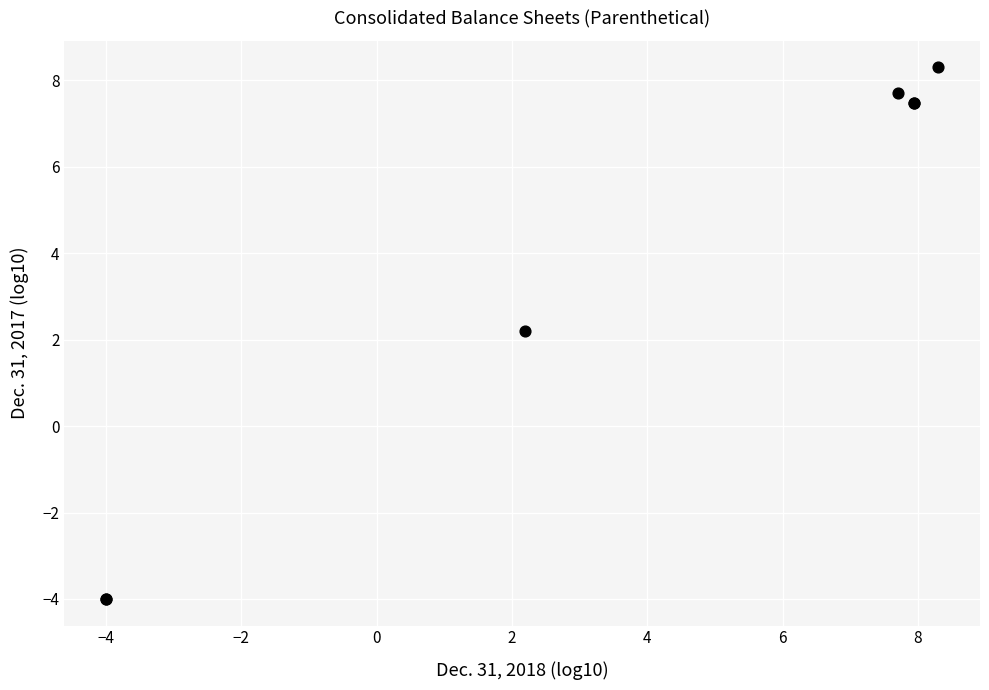

What Y value in the scatter plot is closest to 2?

2.2